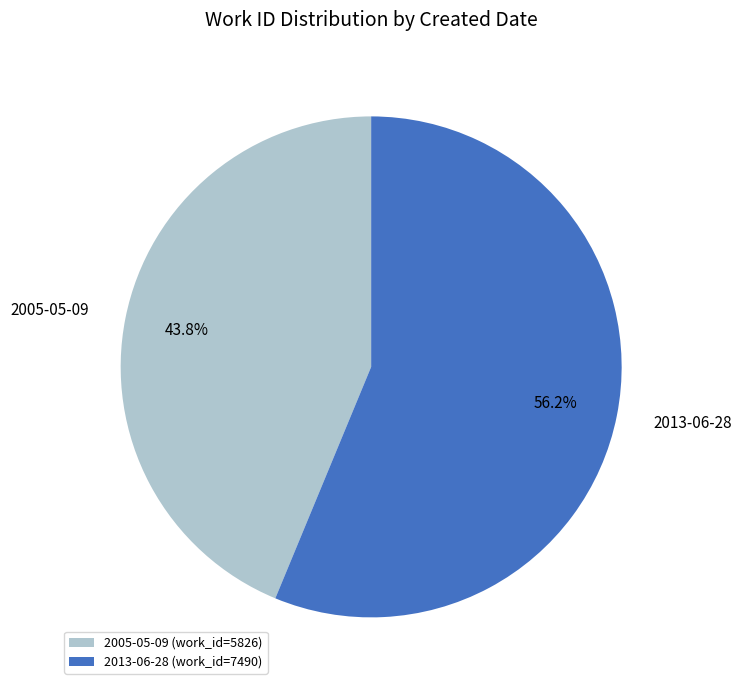

Is there any slice that represents more than half of the pie?

Yes